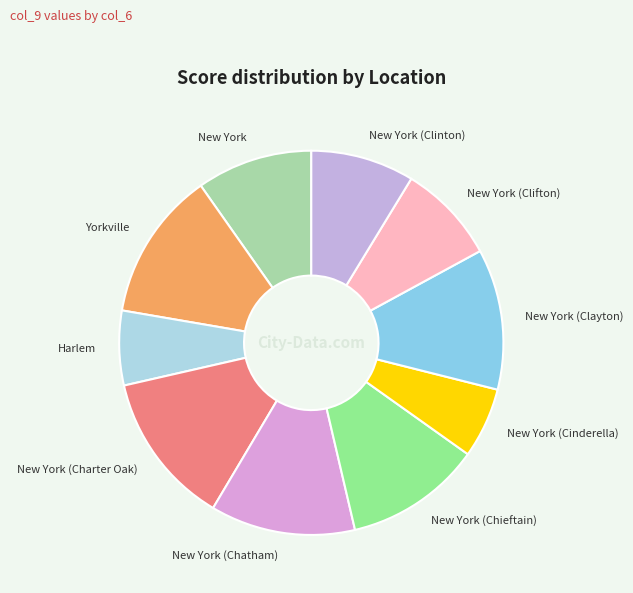

Does New York represent more than half of the total?

No